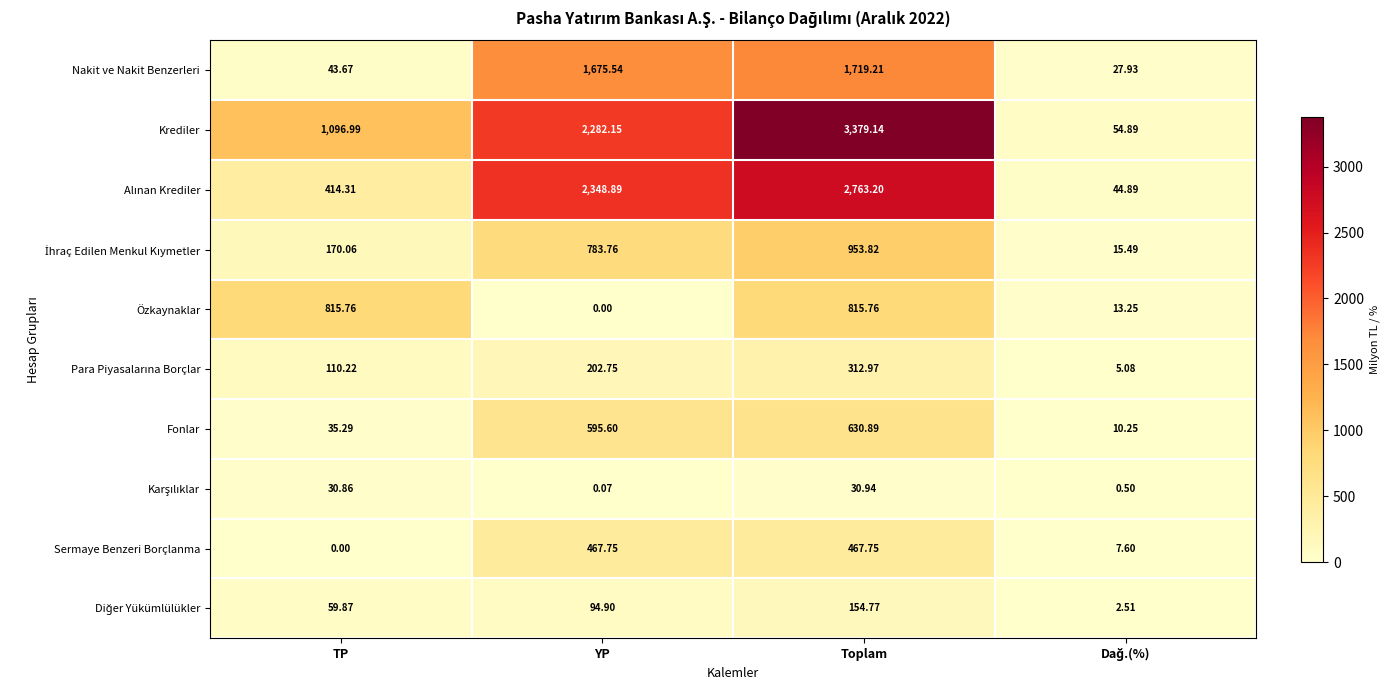

Which series has the widest spread of values?

Krediler